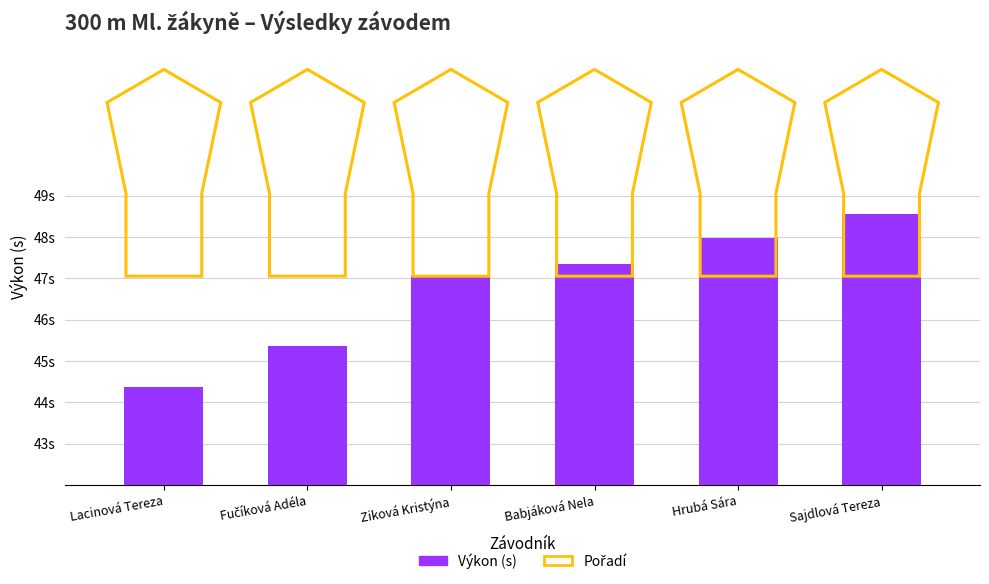

What is the difference between the values at Ziková Kristýna and Lacinová Tereza?

2.7